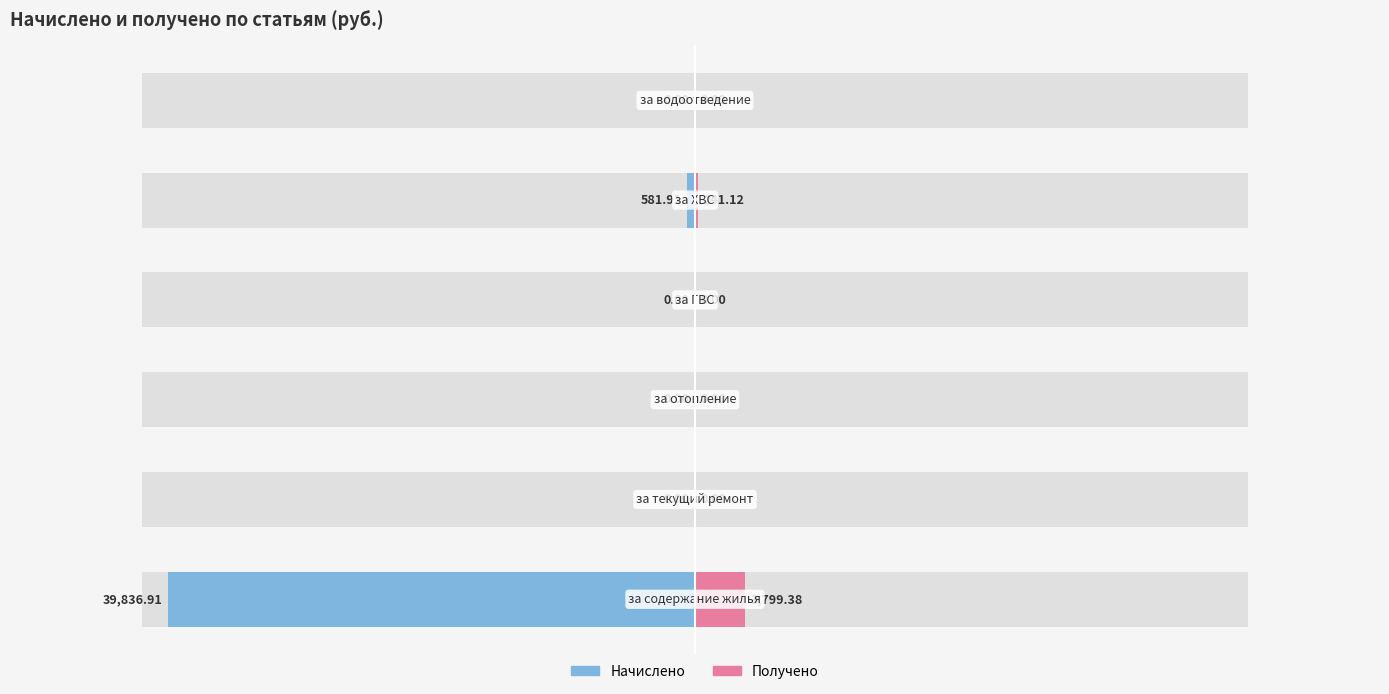

Reading right to left, transcribe all the data shown in this chart.

Начислено: 0.0	-581.9	0.0	0.0	0.0	-39836.9
Получено: 0.0	241.1	0.0	0.0	0.0	3799.4